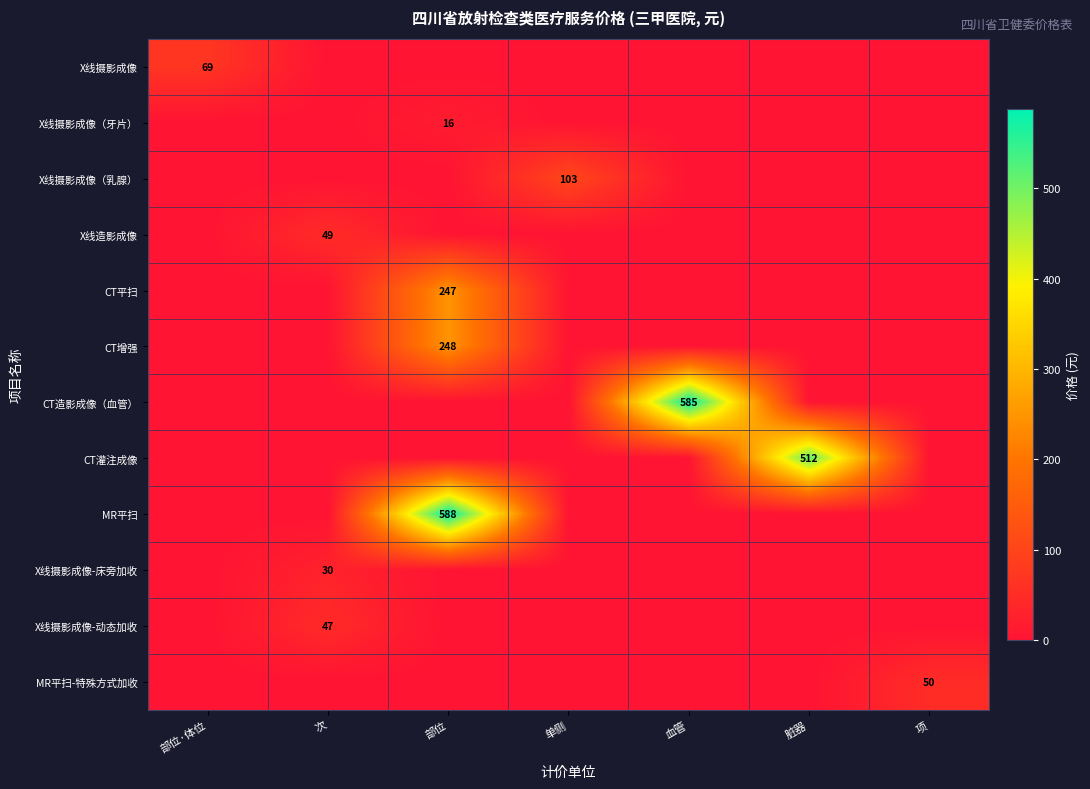

Is the value of X线摄影成像（牙片） at 部位 greater than the value of CT增强 at 部位?

No